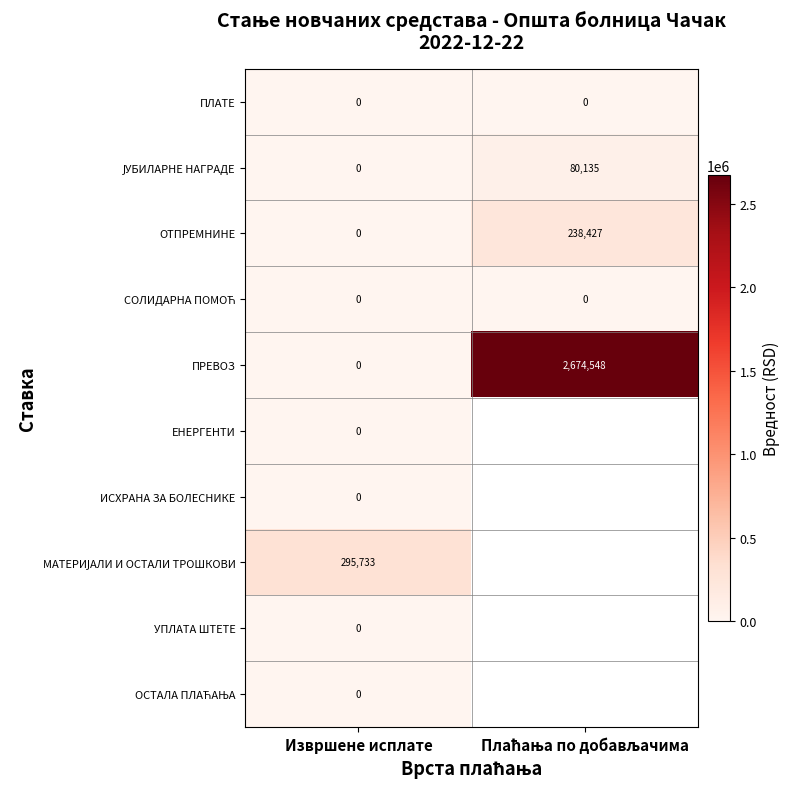

At which category does the chart reach its minimum across all series?

Извршене исплате